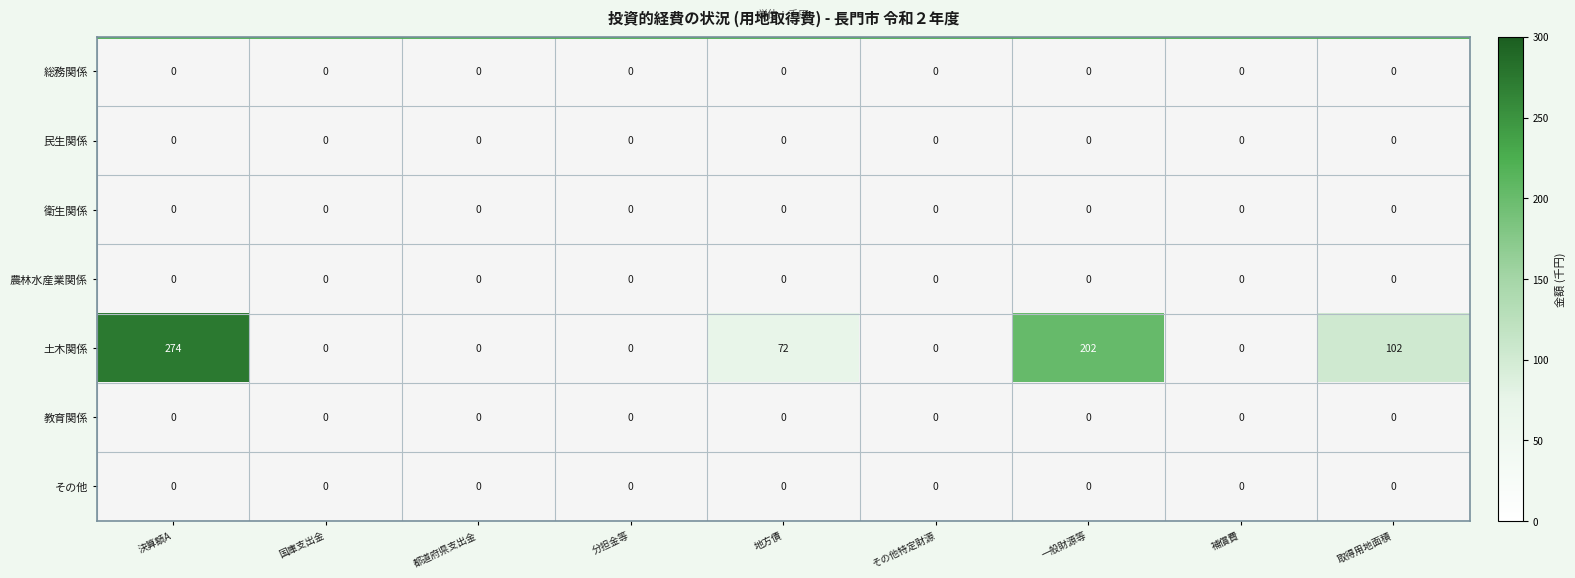

What is the sum of all 土木関係 values?

650